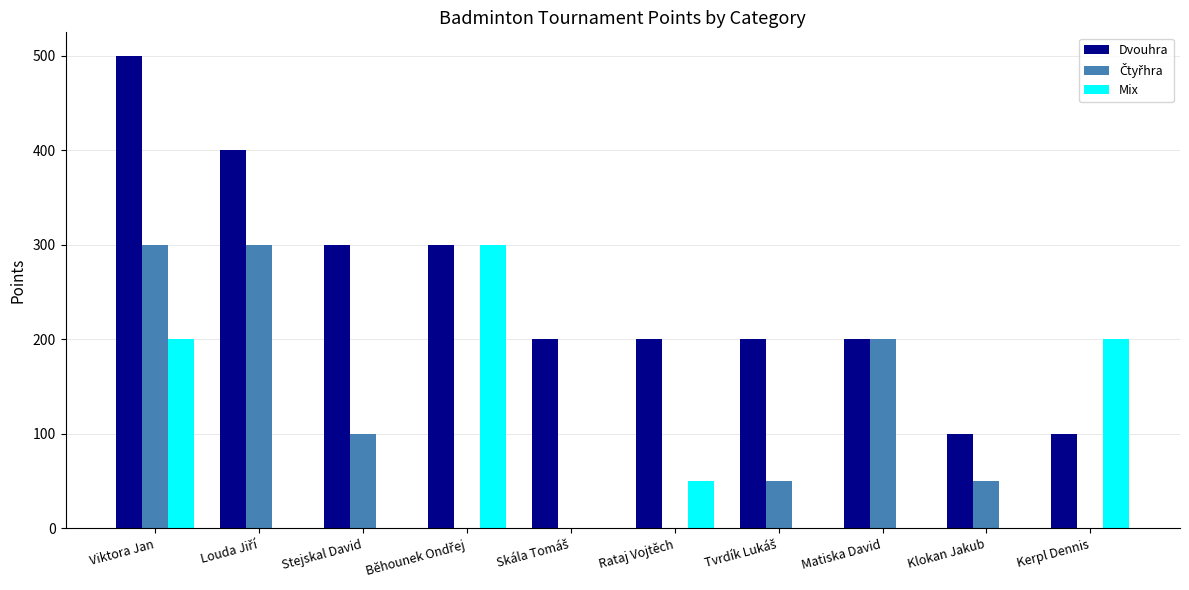

Which category has the highest value across all series?

Viktora Jan